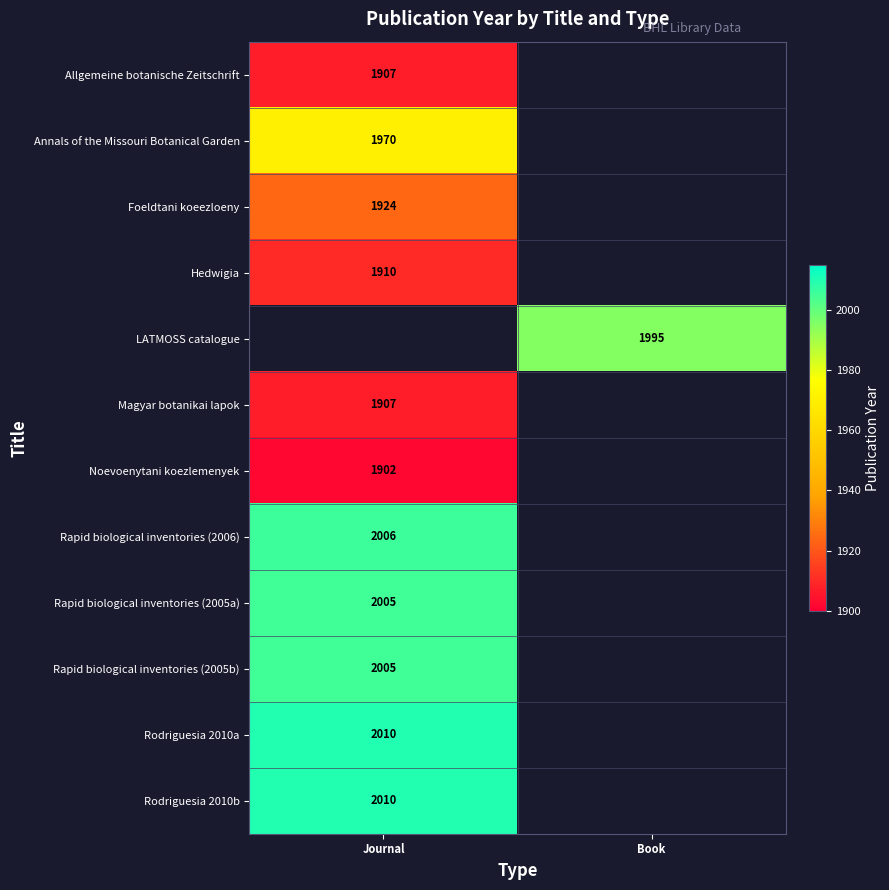

Is it true that Annals of the Missouri Botanical Garden equals 3007 at Journal?

False